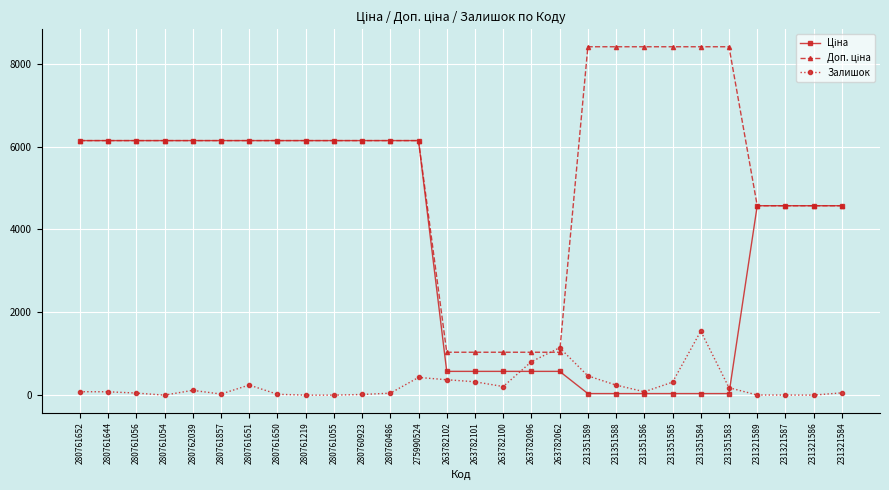

What is the maximum value for Залишок?

1545.0